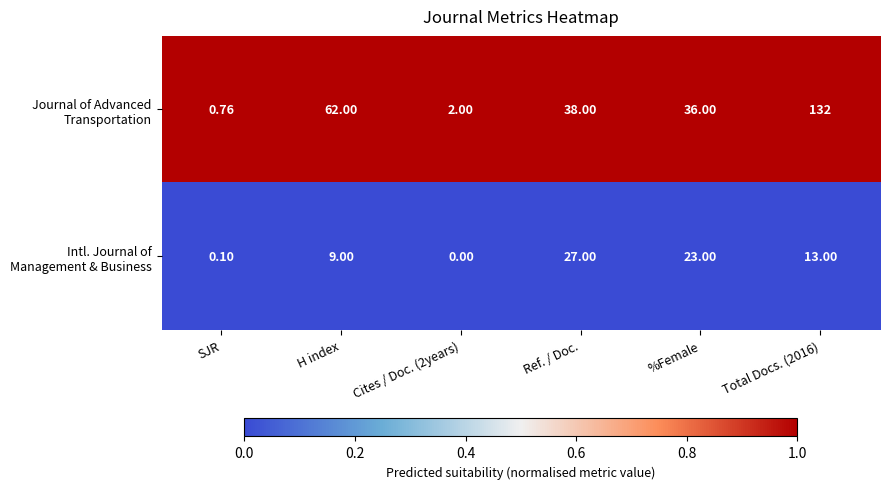

Between Total Docs. (2016) and Ref. / Doc., which is larger?

Total Docs. (2016)